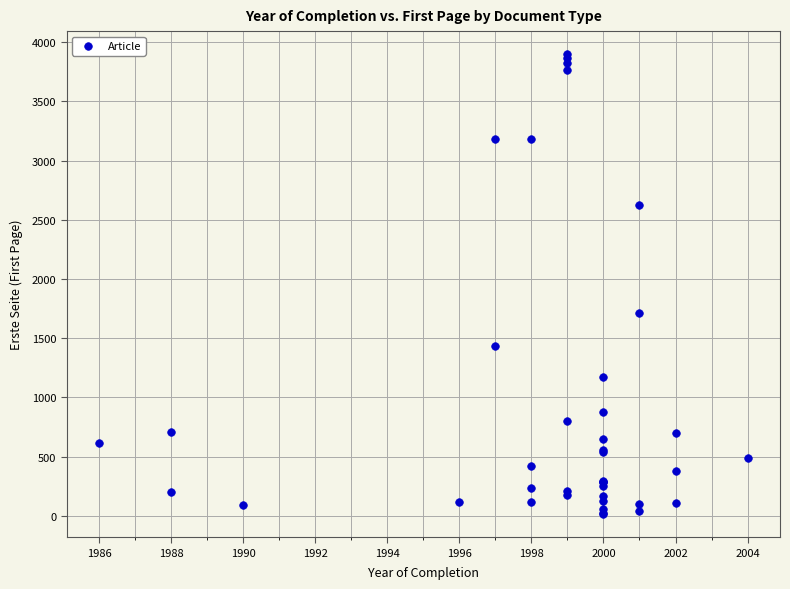

What Y value in the scatter plot is closest to 1956?

1711